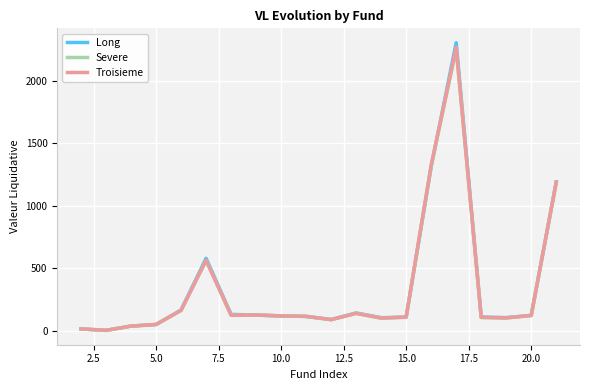

What is the maximum value shown in the chart?

2306.5